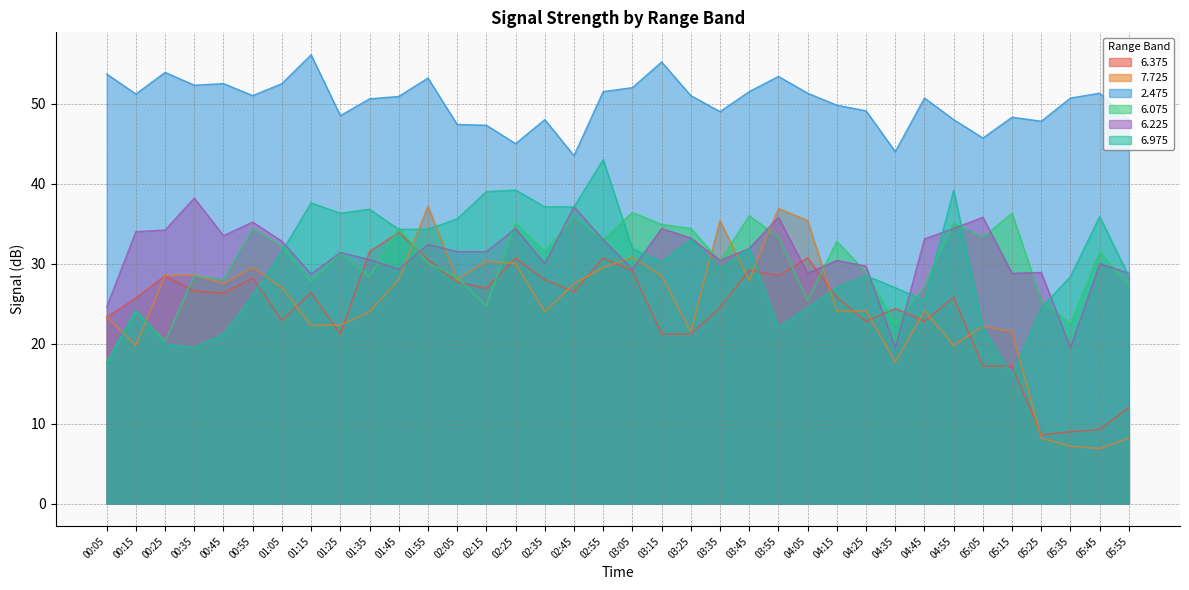

What is the average value of the 6.225 series?

31.2